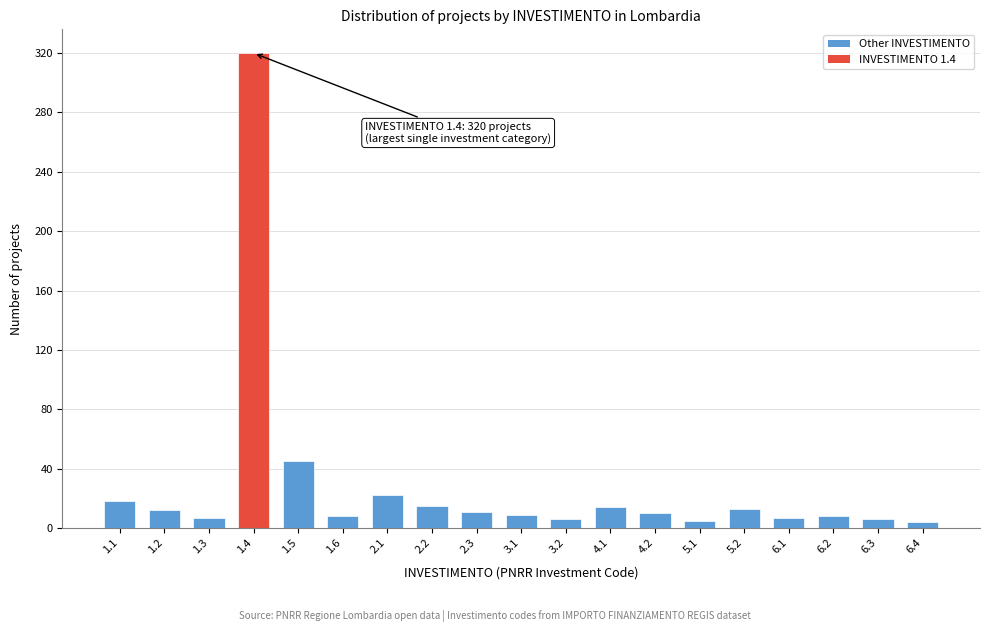

What is the greatest value displayed?

320